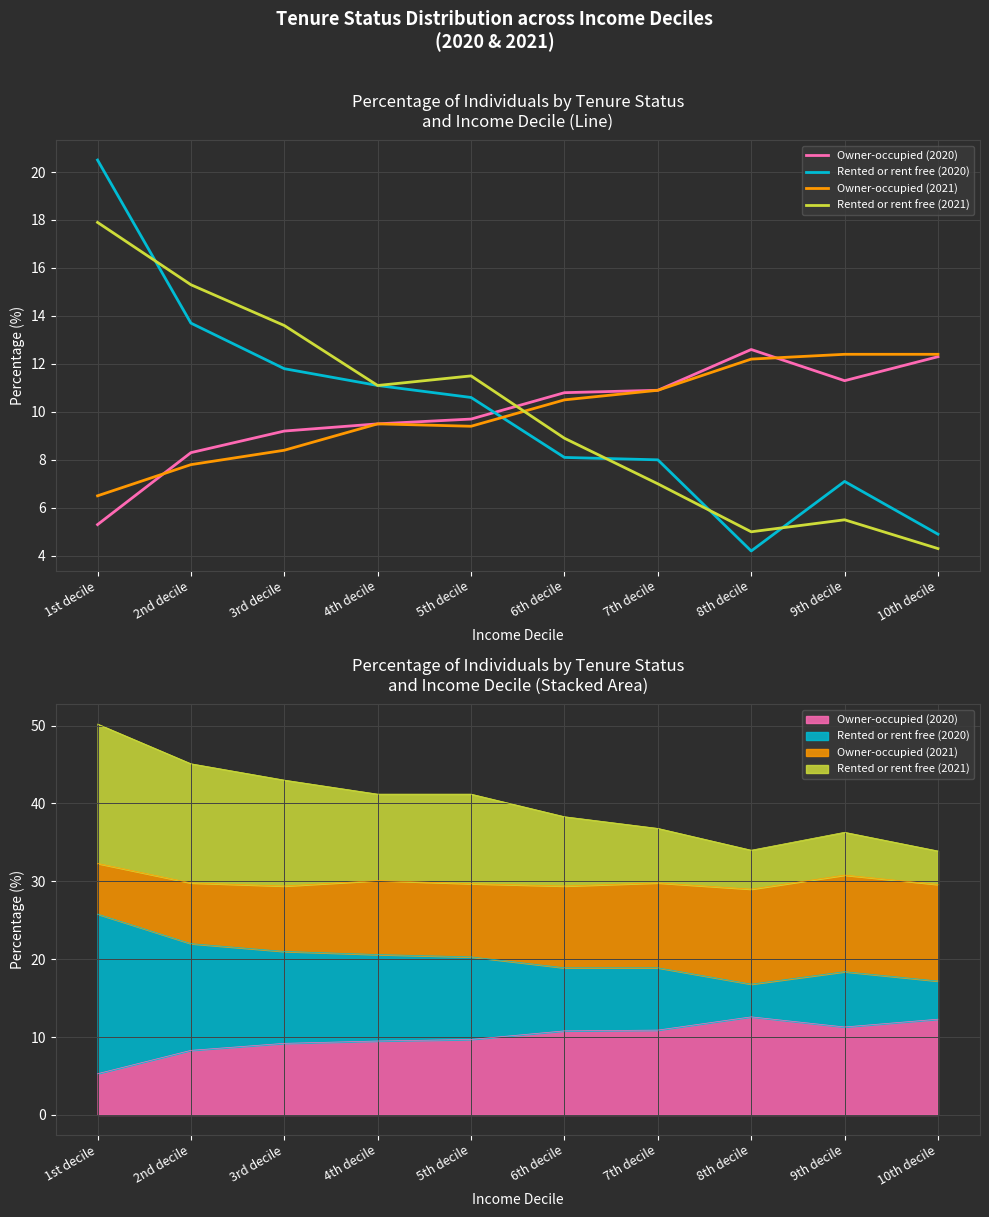

What is the greatest value displayed?

20.5